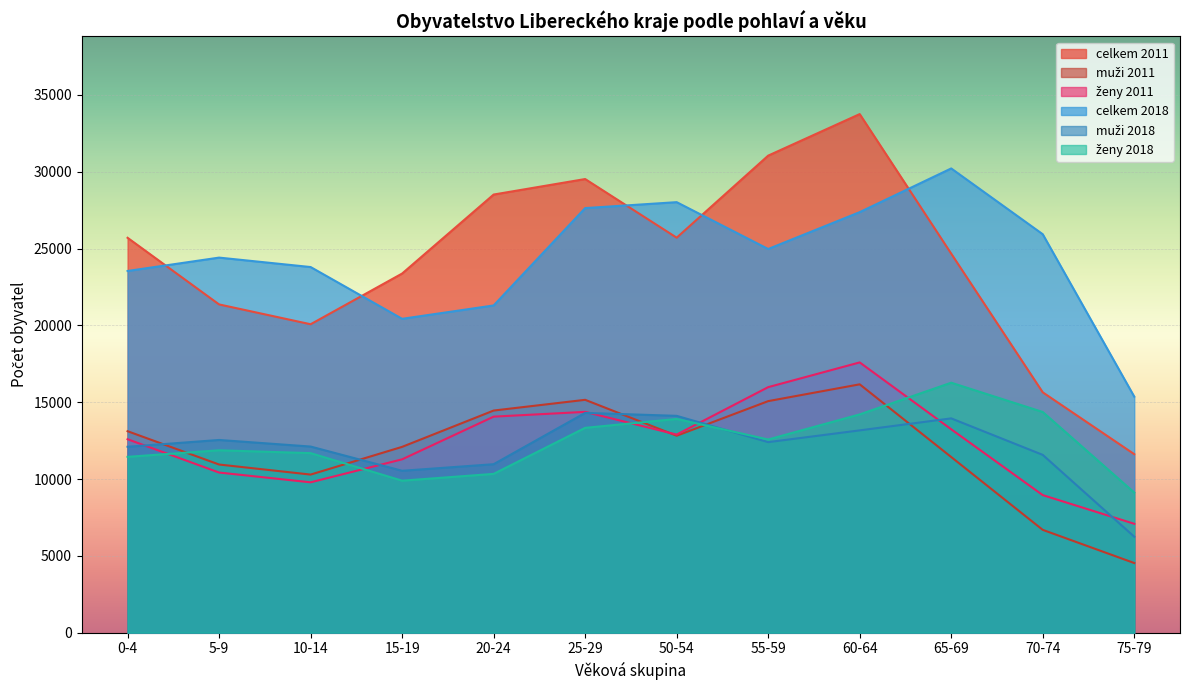

Which series has the widest spread of values?

celkem 2011